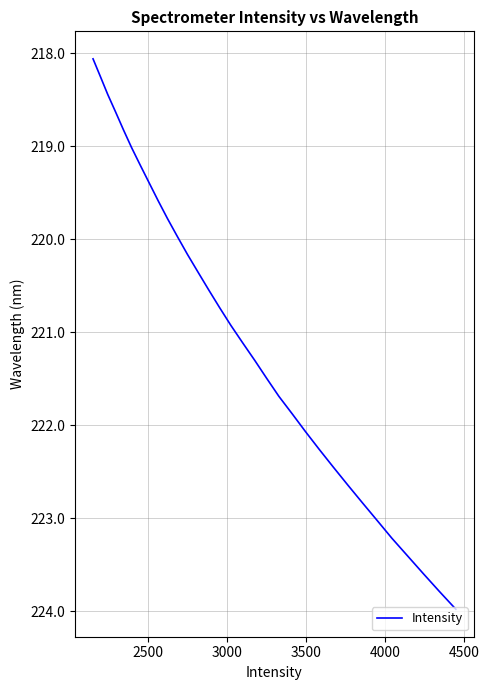

What is the difference between the maximum and minimum values?

5.9